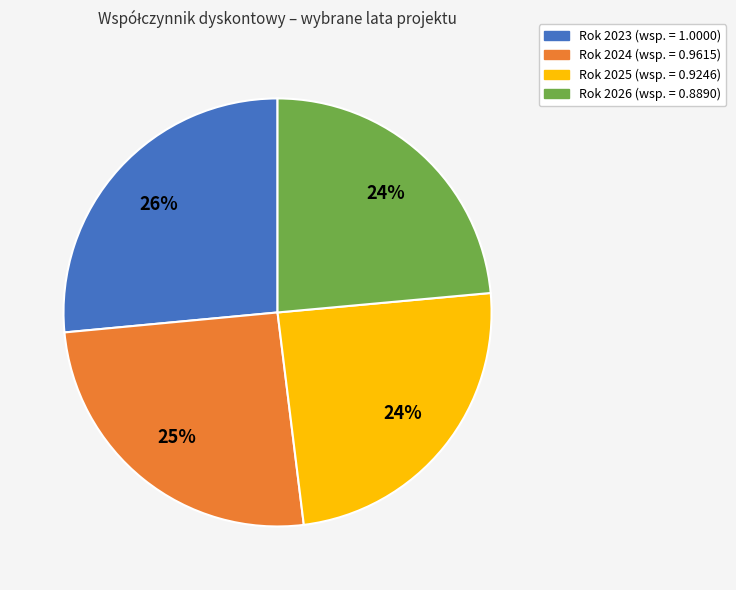

Is there a majority slice in this chart?

No